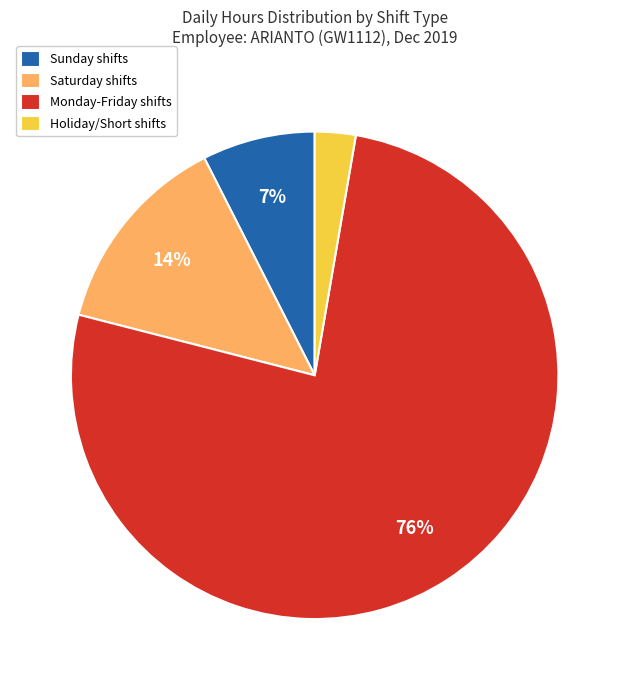

To the nearest percent, what portion does Saturday shifts represent?

14%